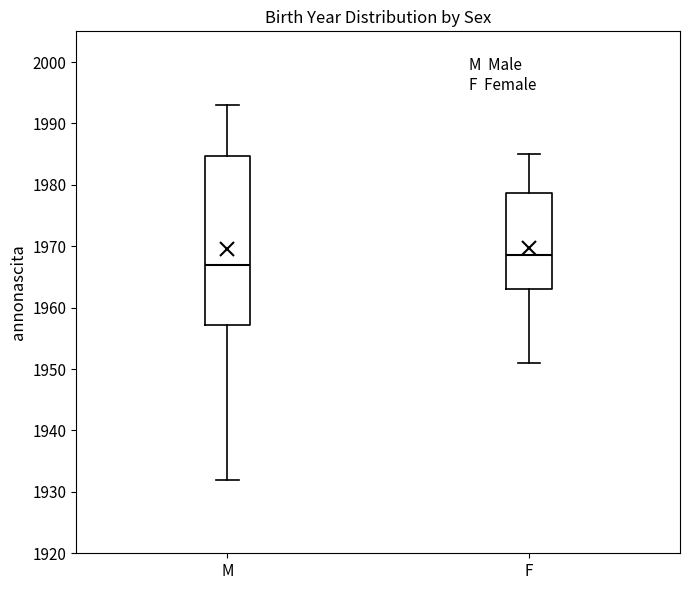

Which box is the tallest, from its lower edge to its upper edge?

M